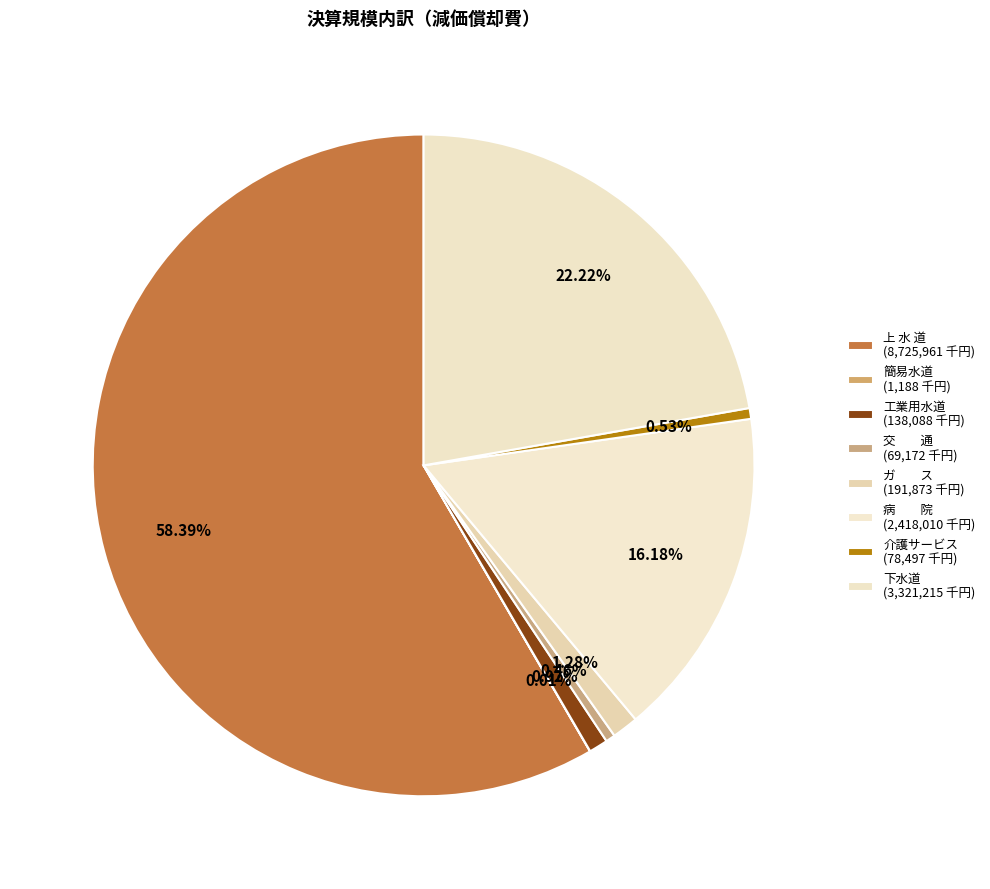

To the nearest percent, what is the average slice percentage?

12%